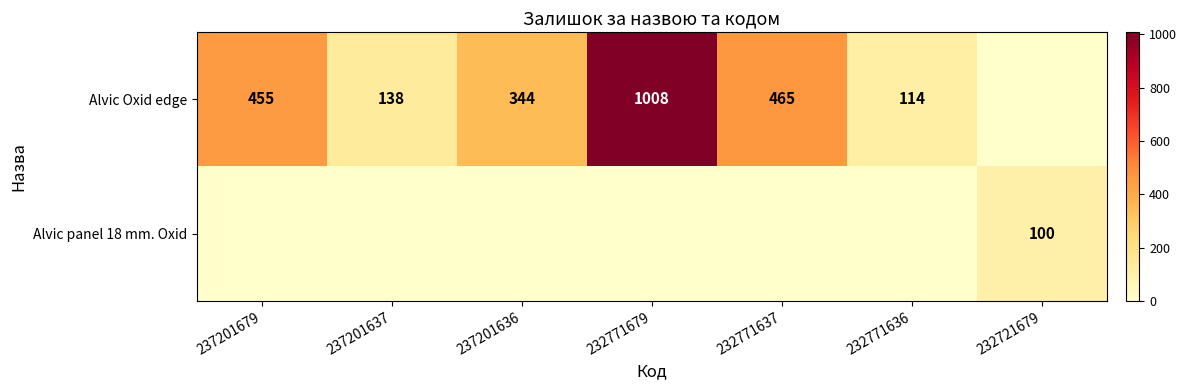

The value of Alvic Oxid edge at 237201637 is 138. True or false?

True